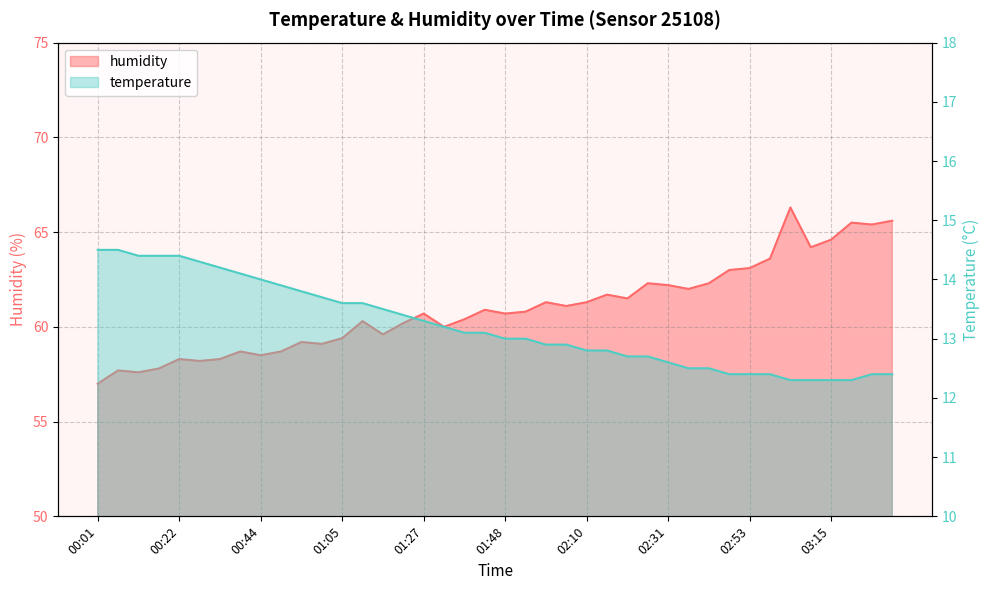

How many series are shown in this chart?

2